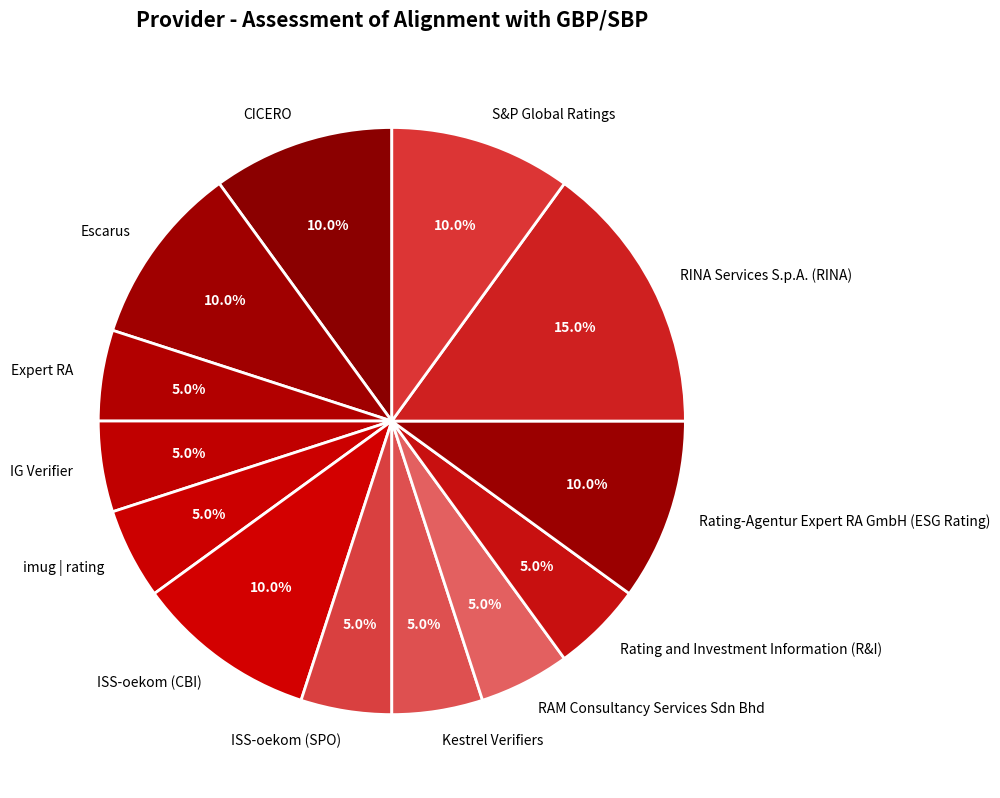

Which category has the biggest portion of the pie?

RINA Services S.p.A. (RINA)